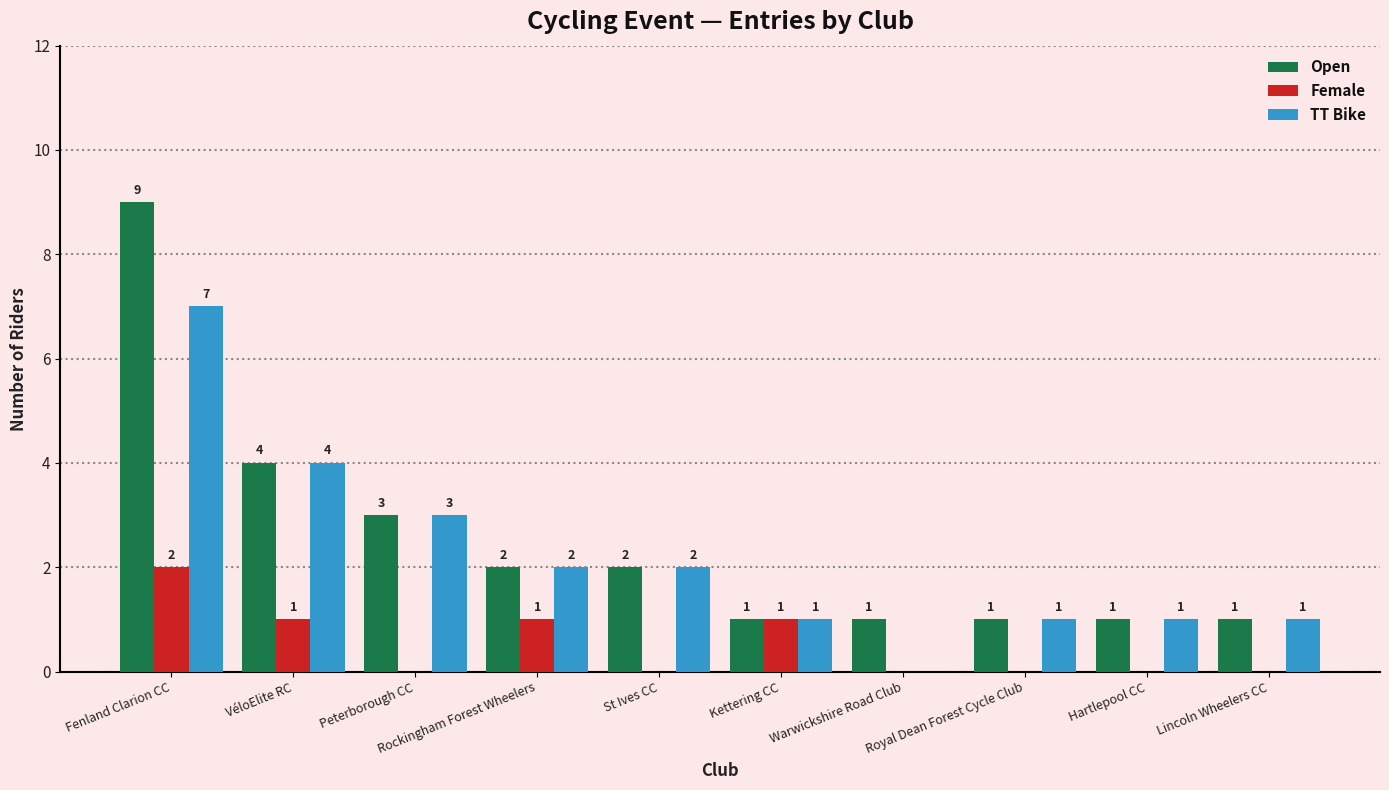

Is the value of TT Bike at St Ives CC greater than the value of Female at St Ives CC?

Yes